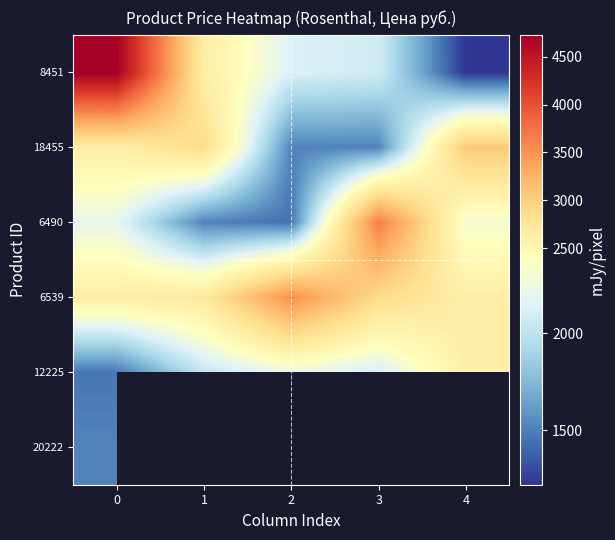

What is the minimum value shown in the chart?

1220.5